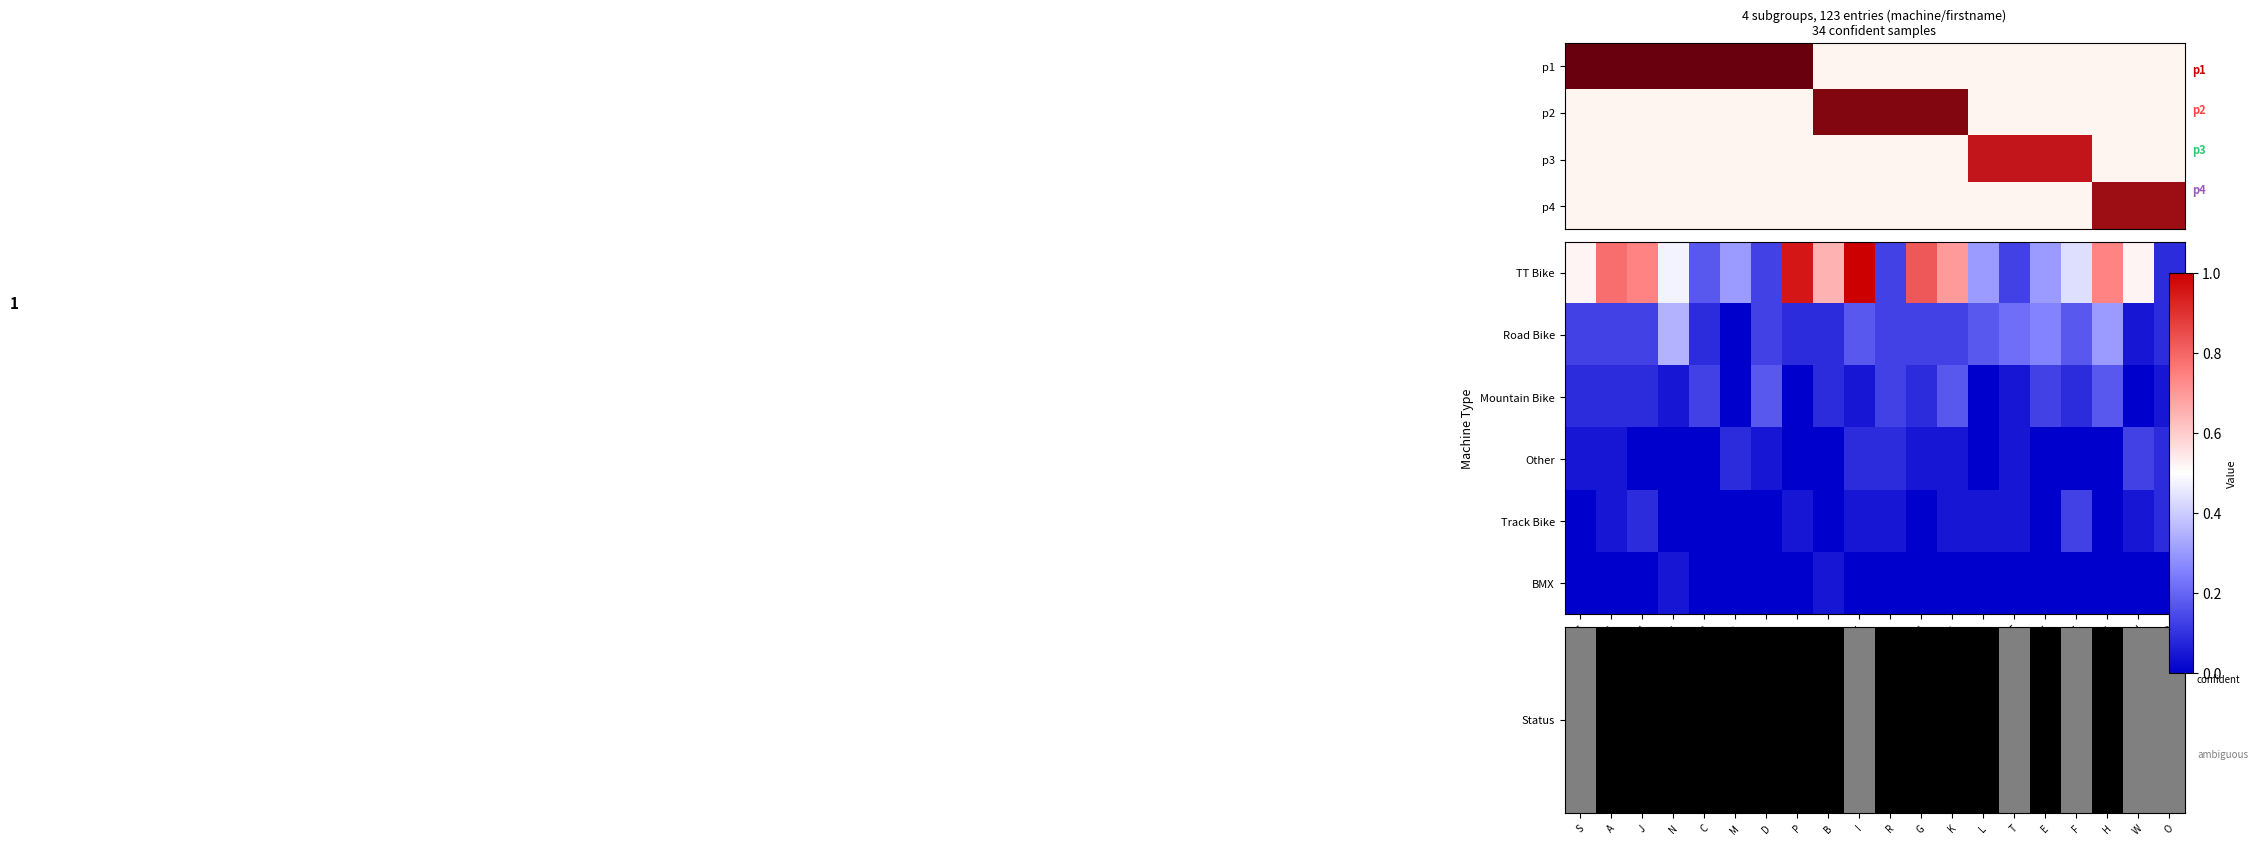

How many distinct data groups are displayed?

6